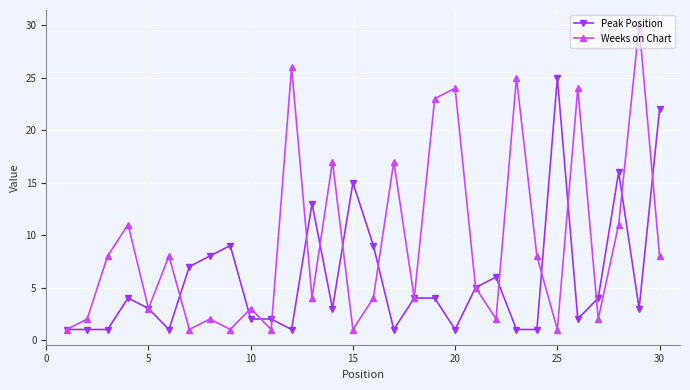

What is the minimum value for Weeks on Chart?

1